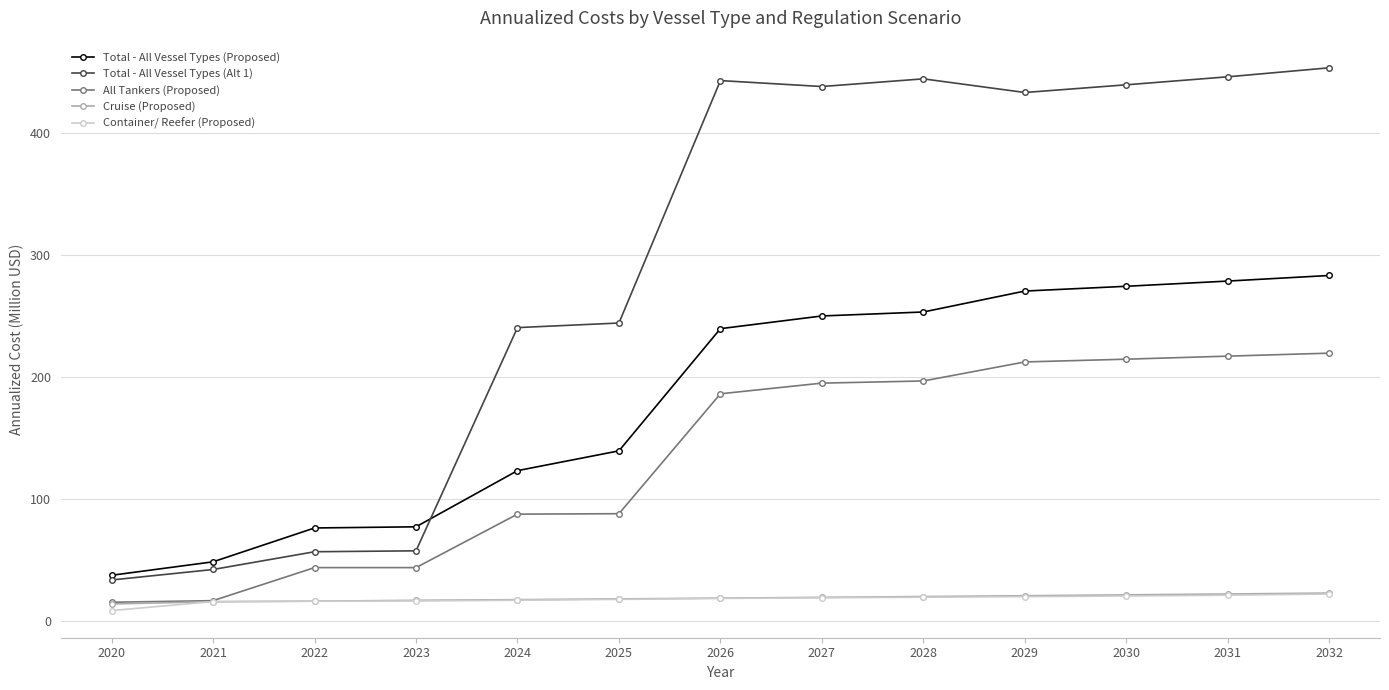

Which series has the widest spread of values?

Total - All Vessel Types (Alt 1)